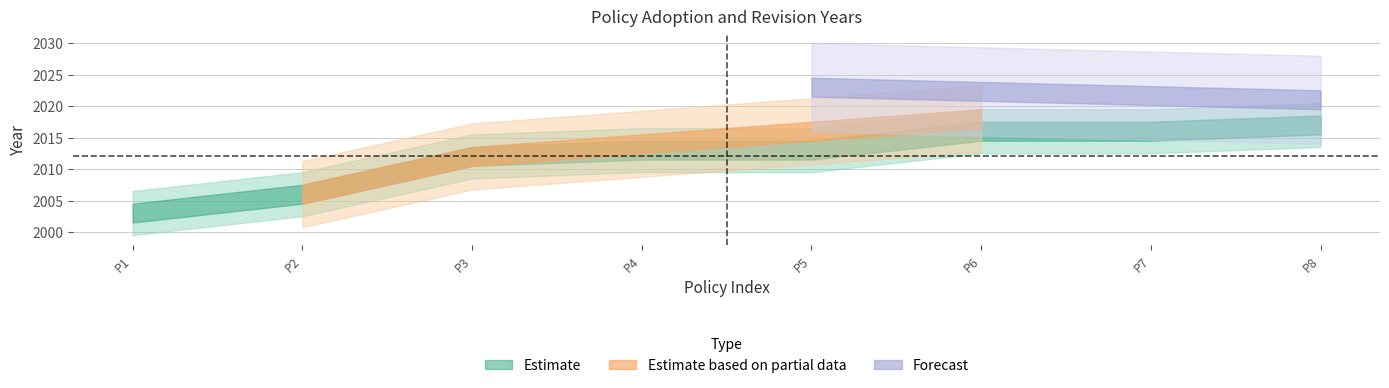

How many lines are shown in the chart?

2